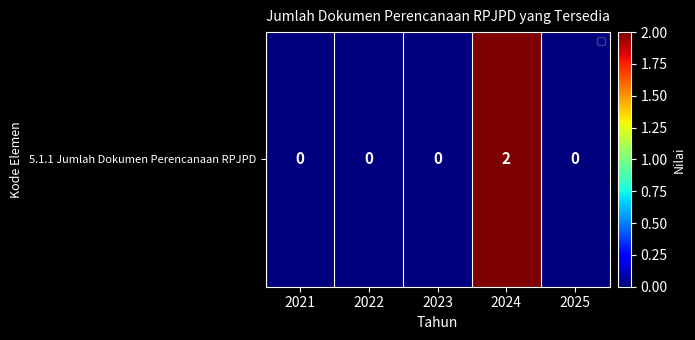

Is it true that the value at 2025 is 0?

True